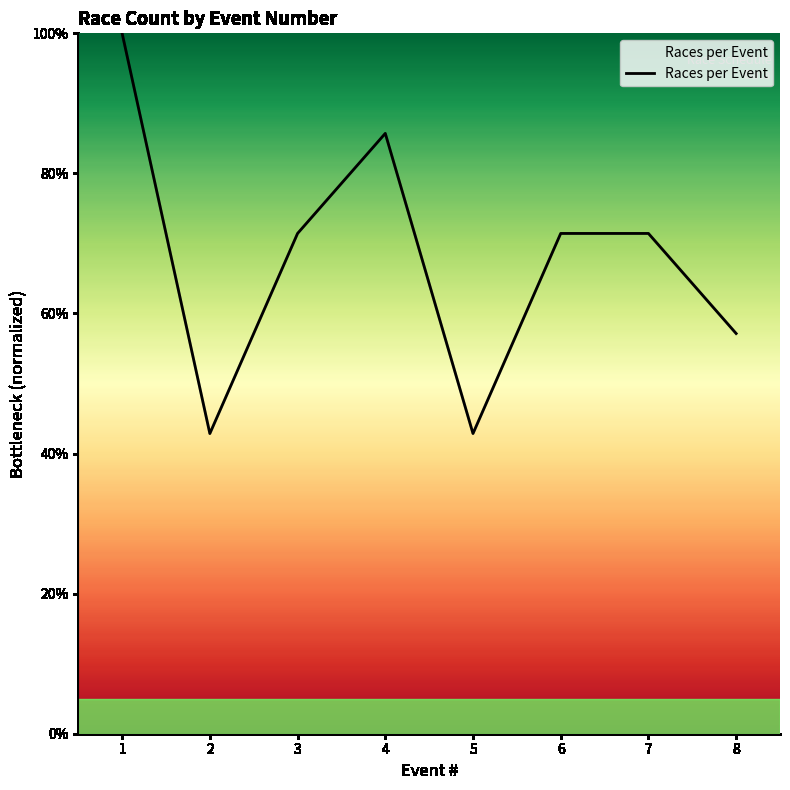

Is this an area chart (filled region under the line)?

Yes